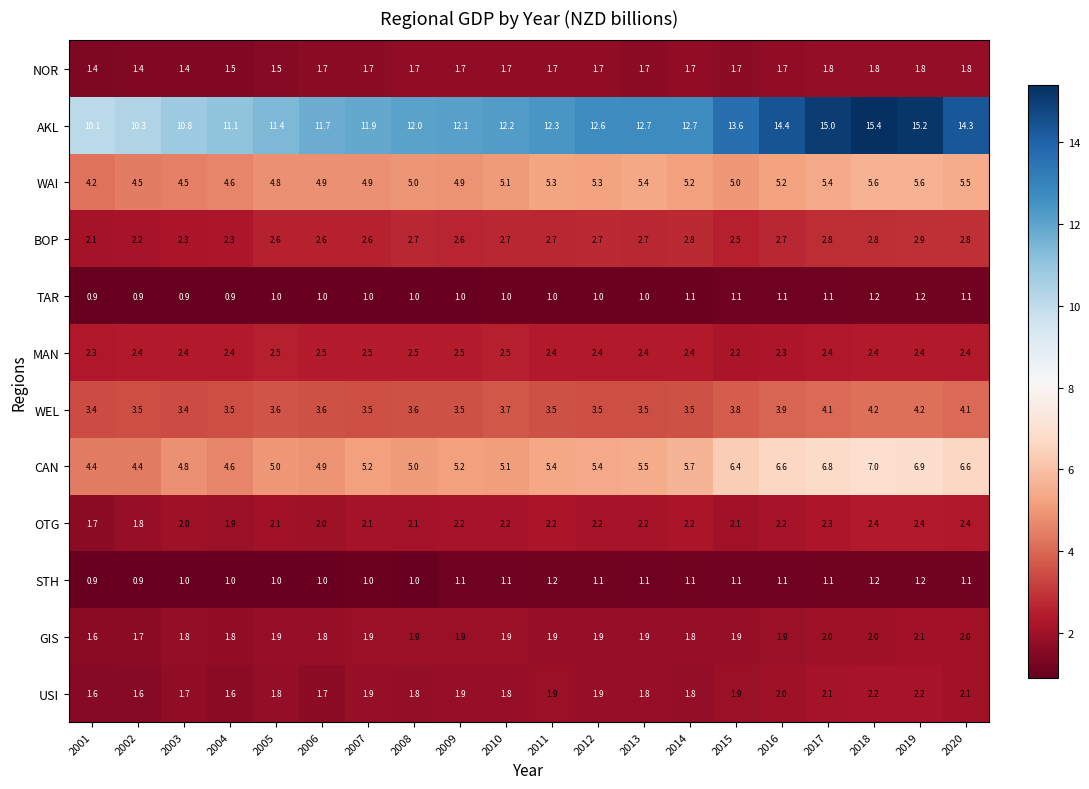

Which series has the widest spread of values?

AKL